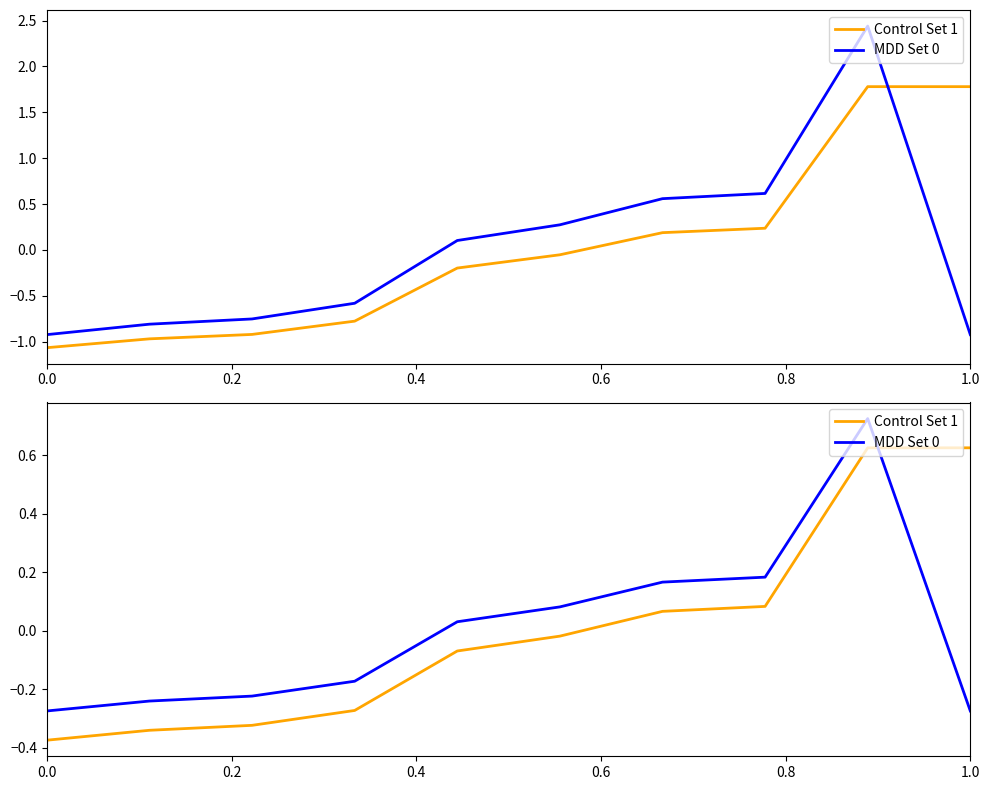

Is the value of MDD Set 0 at 0.2 greater than the value of Control Set 1 at 0.0?

Yes